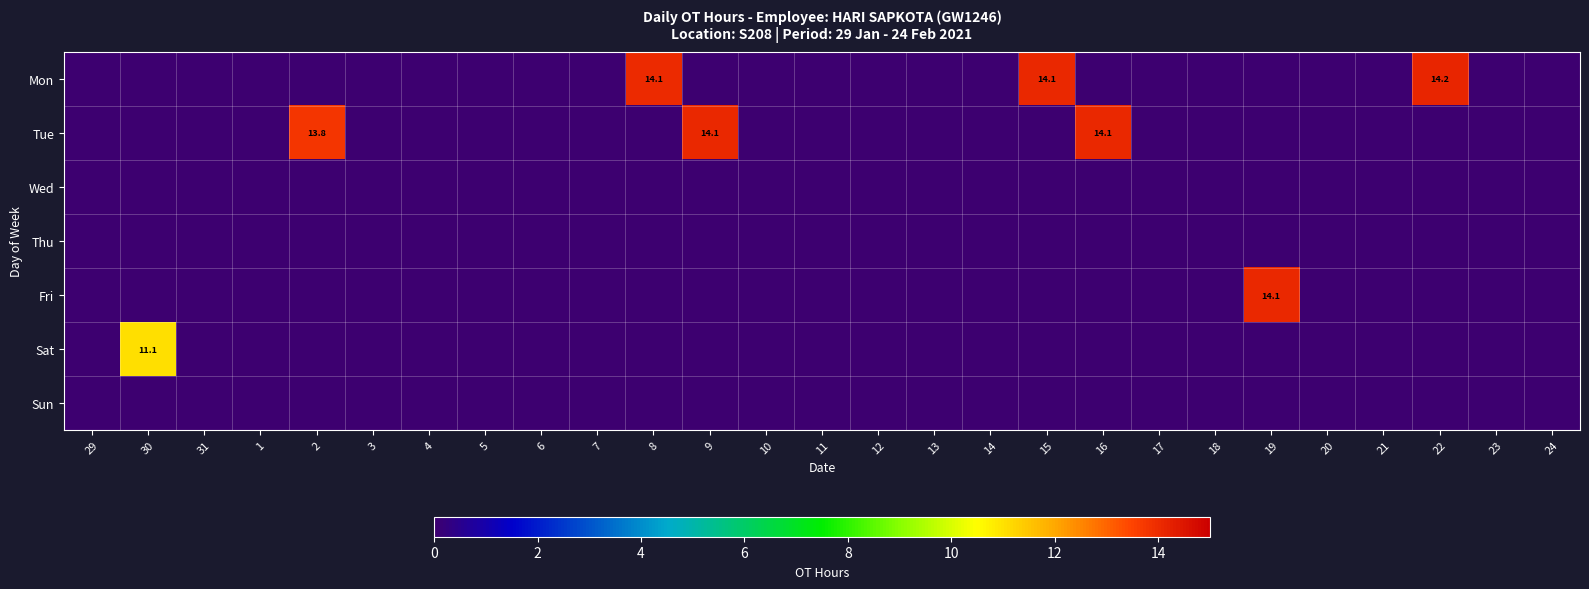

At which category is the sum across all series the highest?

22